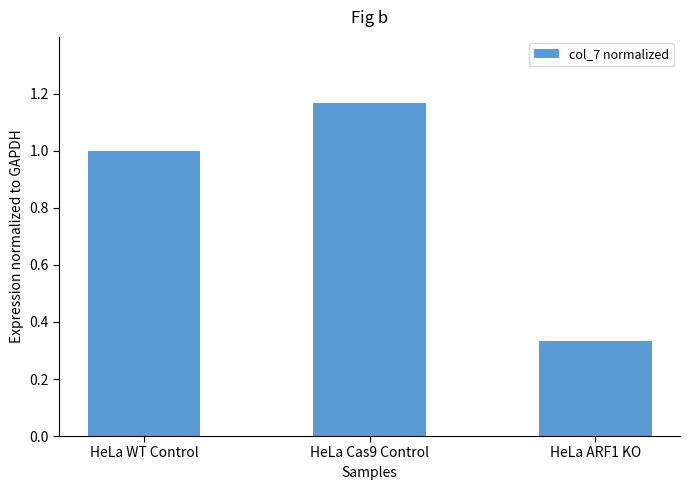

Between HeLa ARF1 KO and HeLa WT Control, which is larger?

HeLa WT Control